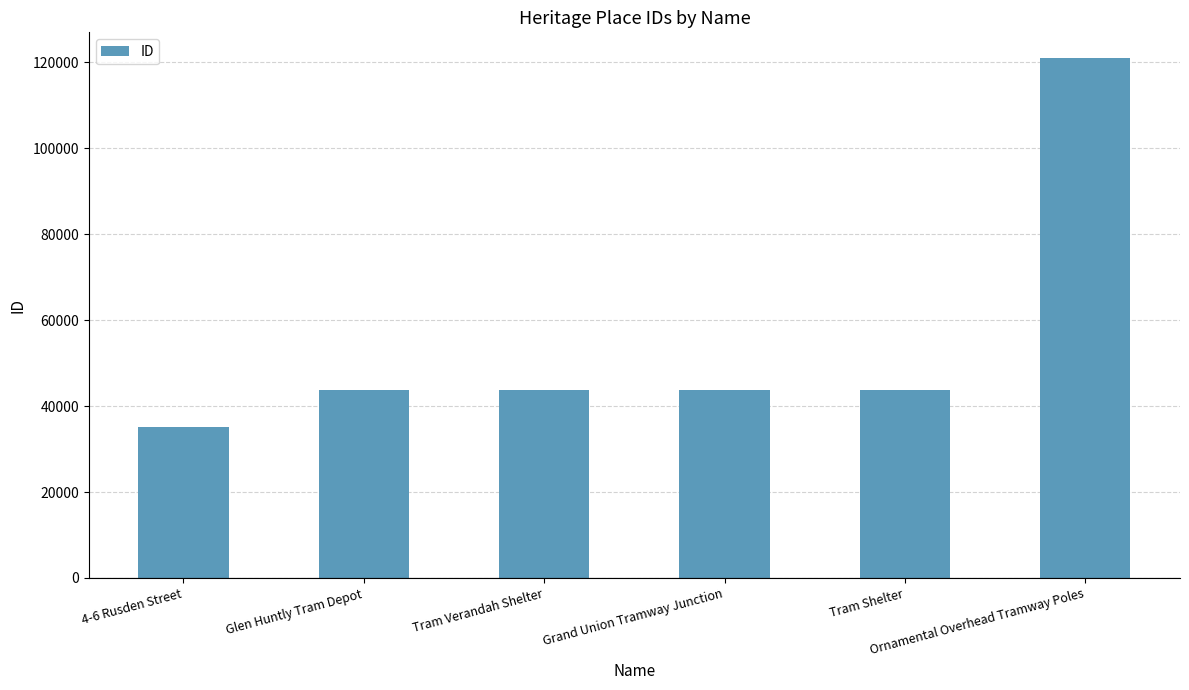

What is the minimum value shown in the chart?

35233